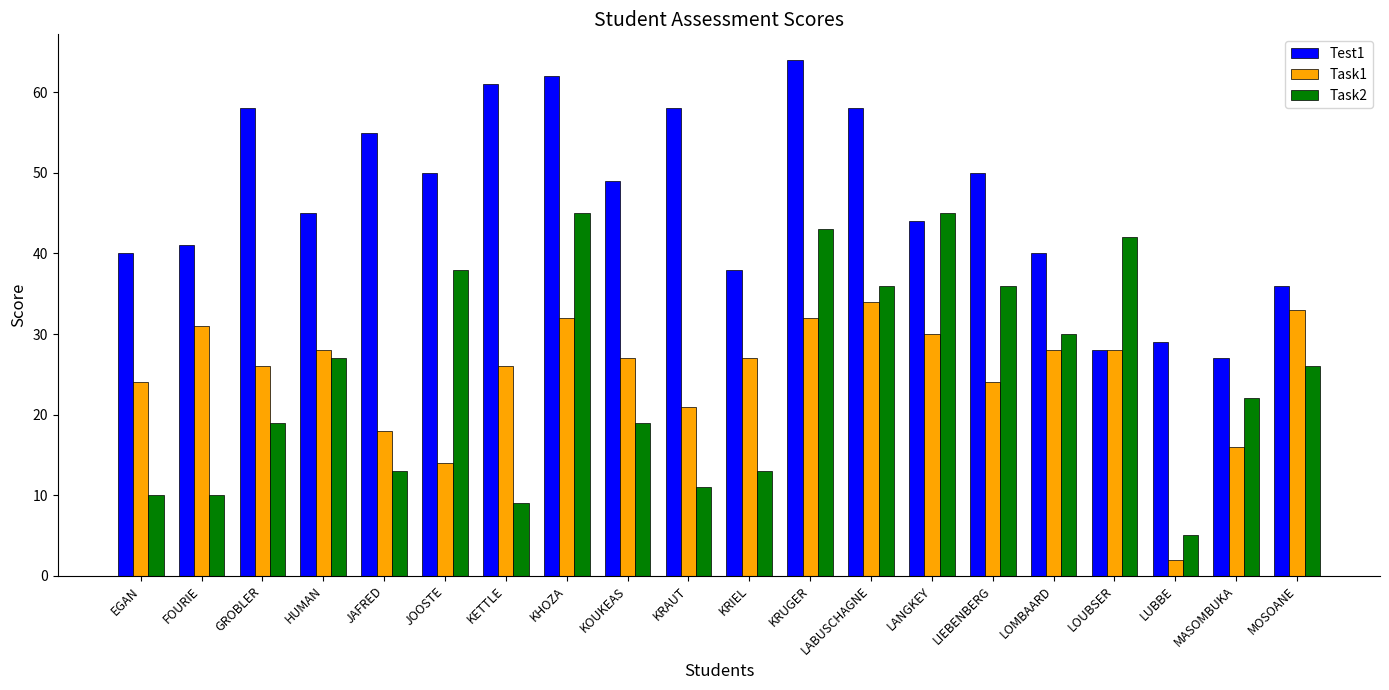

Is it true that Test1 equals 41 at FOURIE?

True